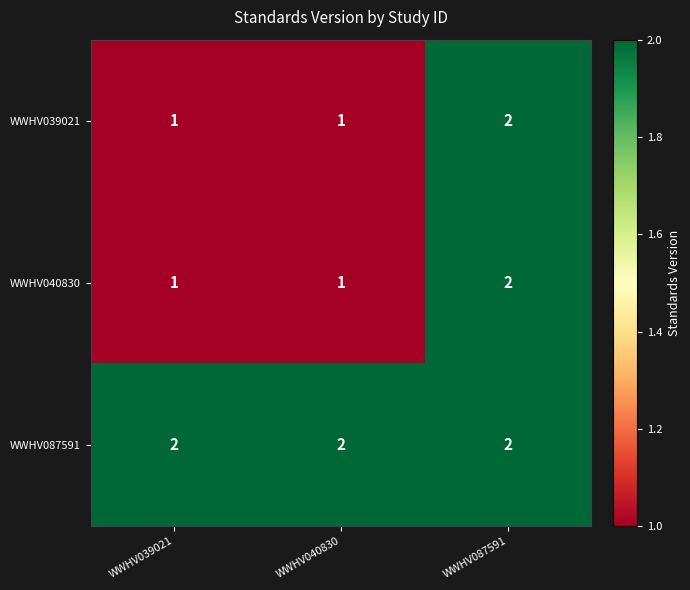

True or false: WWHV039021 has a value of 1 at WWHV040830.

True